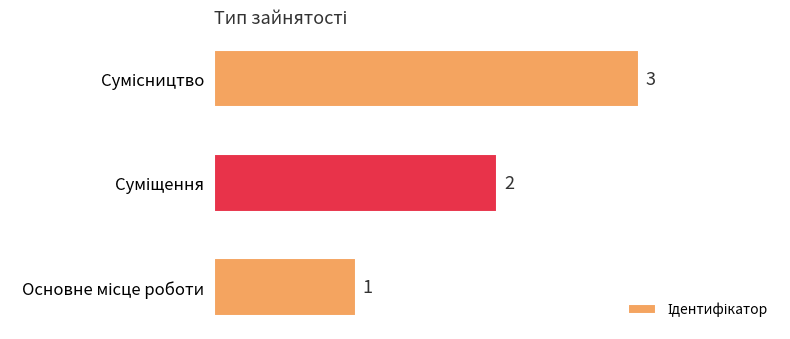

What is the sum of all values?

6